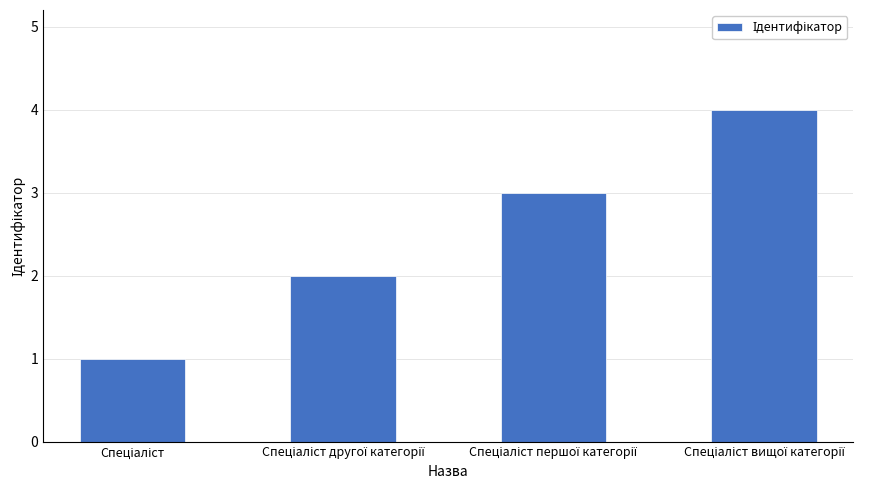

How many distinct data groups are displayed?

1